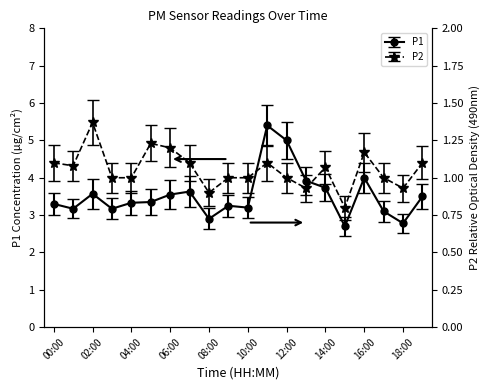

Between 06:00 and 08:00, which is larger?

06:00